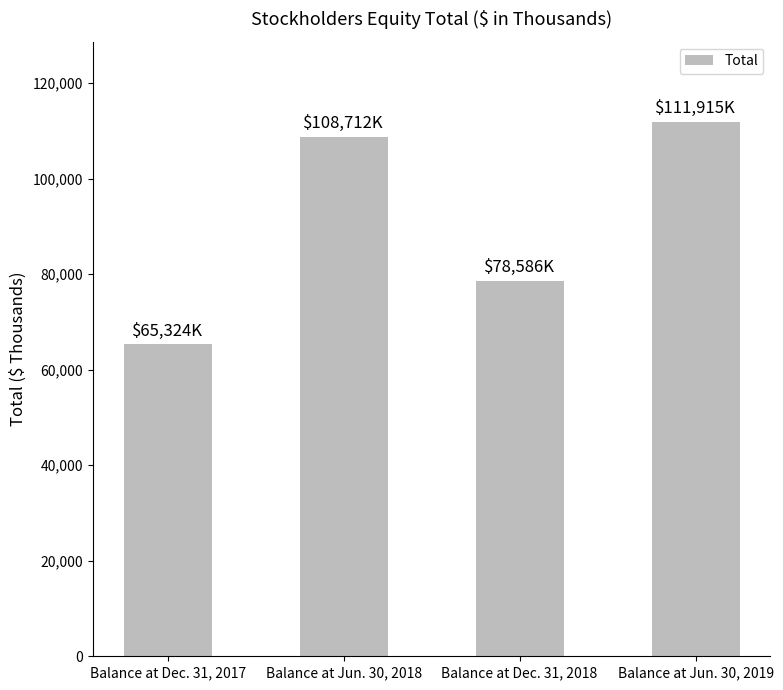

Between Balance at Jun. 30, 2019 and Balance at Jun. 30, 2018, which is larger?

Balance at Jun. 30, 2019